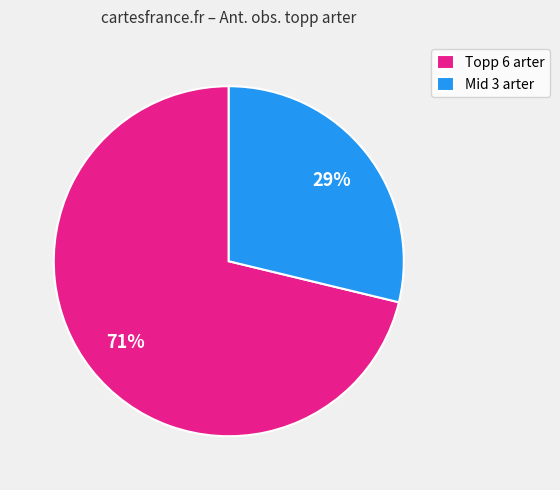

To the nearest percent, what portion does Mid 3 arter represent?

29%